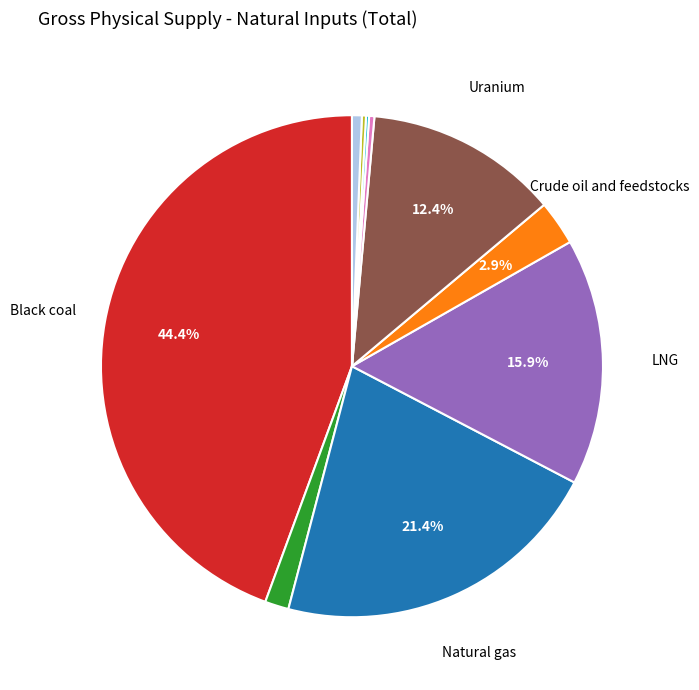

Does any single category account for the majority?

No